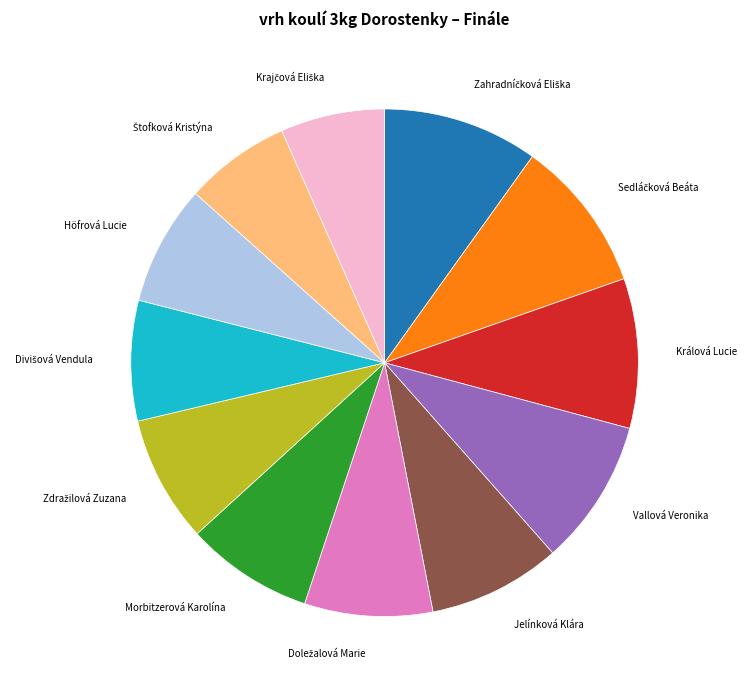

Does any single category account for the majority?

No